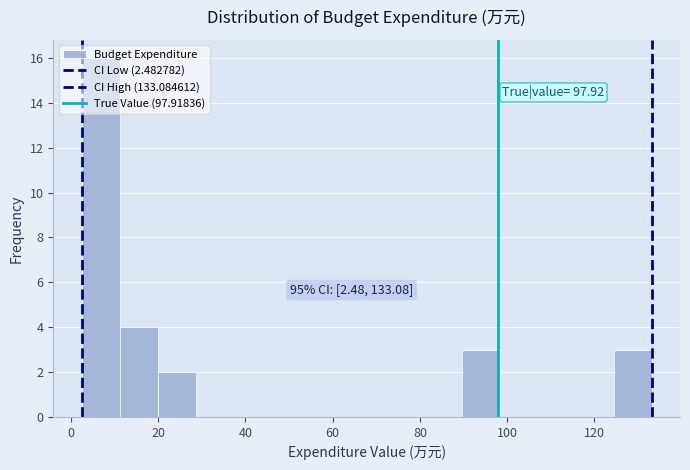

Over which range of the x-axis is the bar tallest?

2 to 12